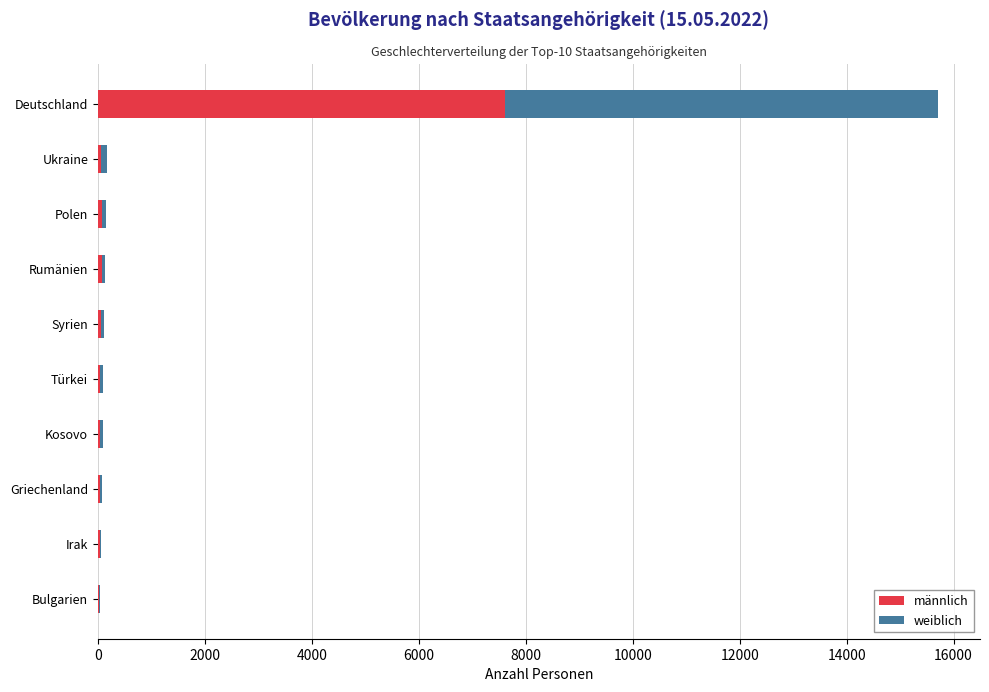

At which label does männlich reach its peak?

Deutschland